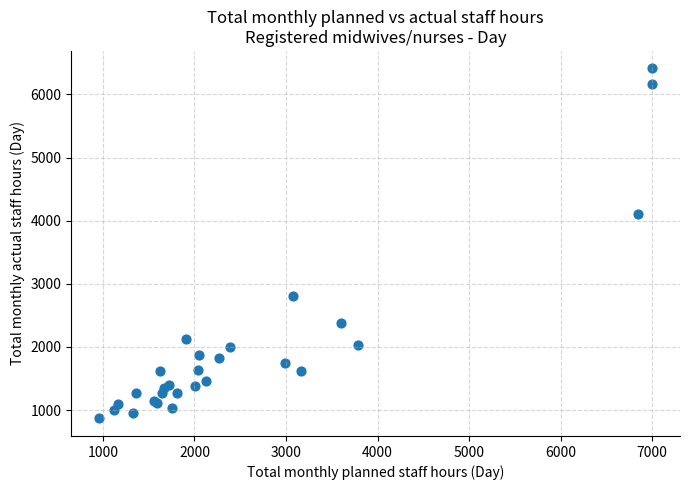

What Y value in the scatter plot is closest to 3639?

4099.8